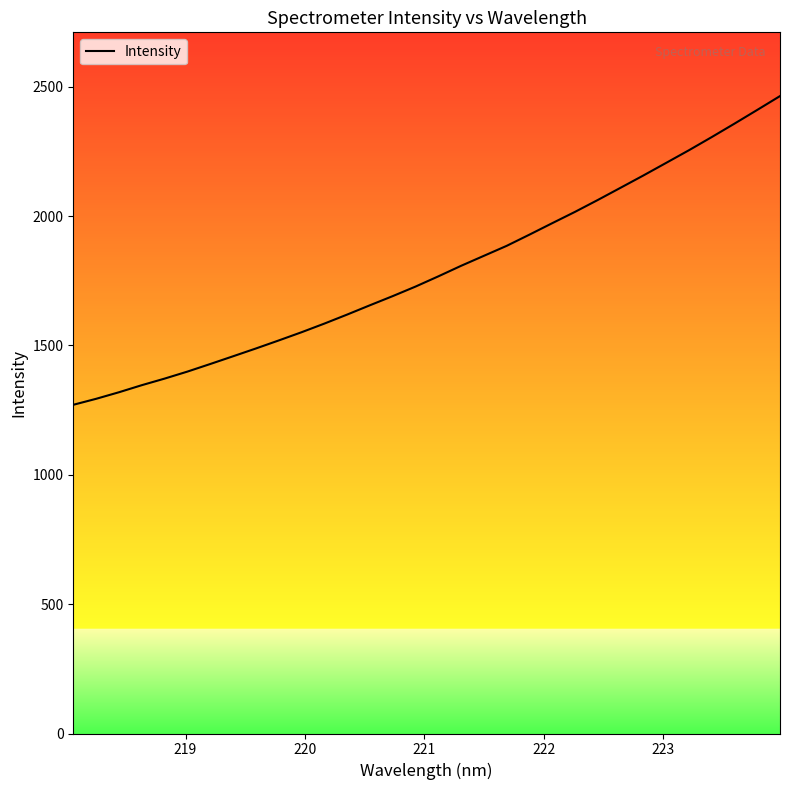

What is the difference between the maximum and minimum values?

1193.2